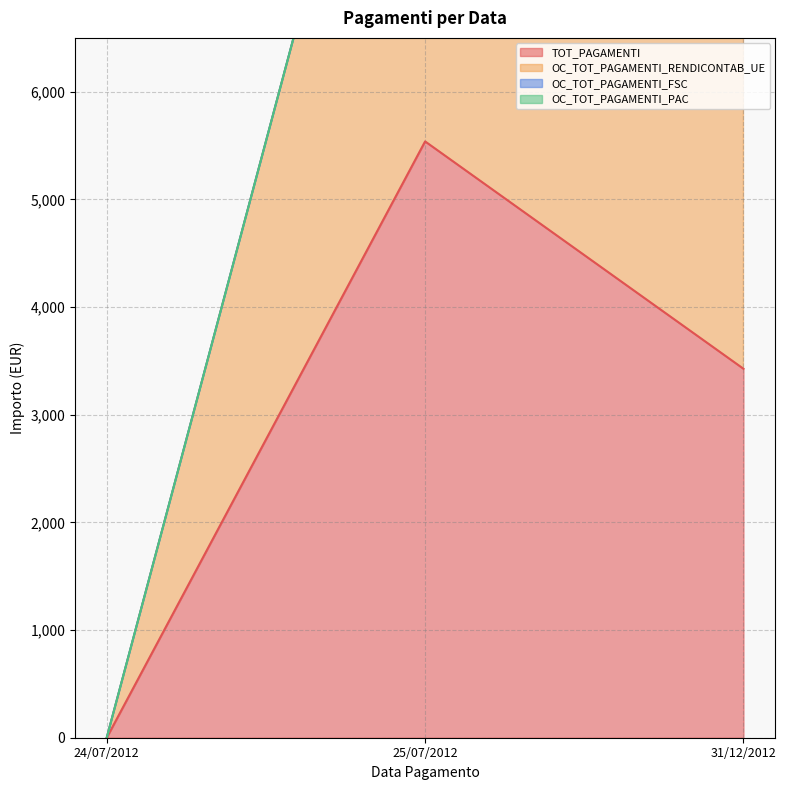

Is the value of OC_TOT_PAGAMENTI_RENDICONTAB_UE at 25/07/2012 greater than the value of TOT_PAGAMENTI at 31/12/2012?

Yes